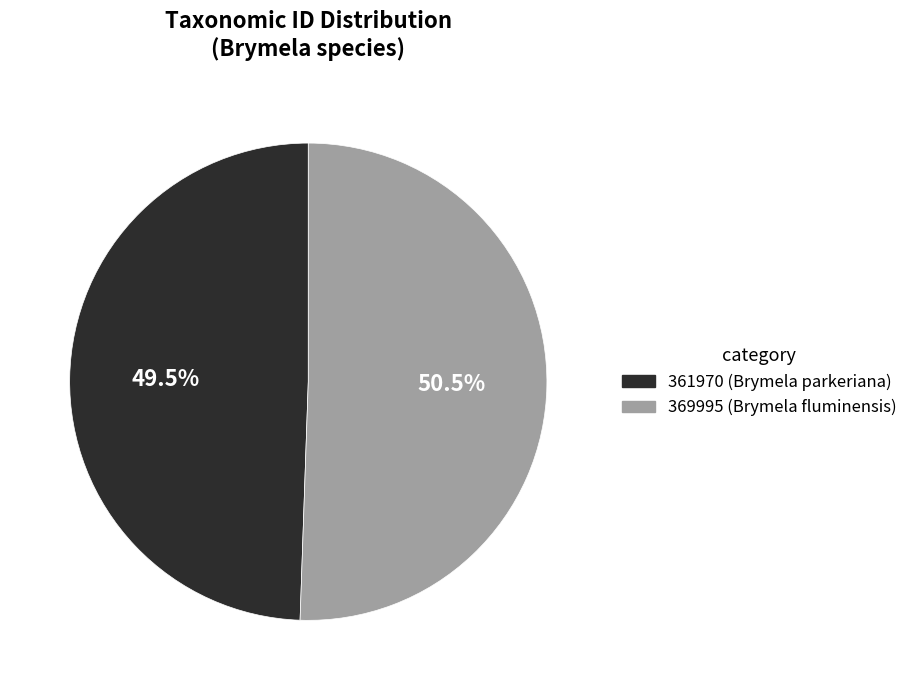

Rank the categories by value from lowest to highest.

361970, 369995